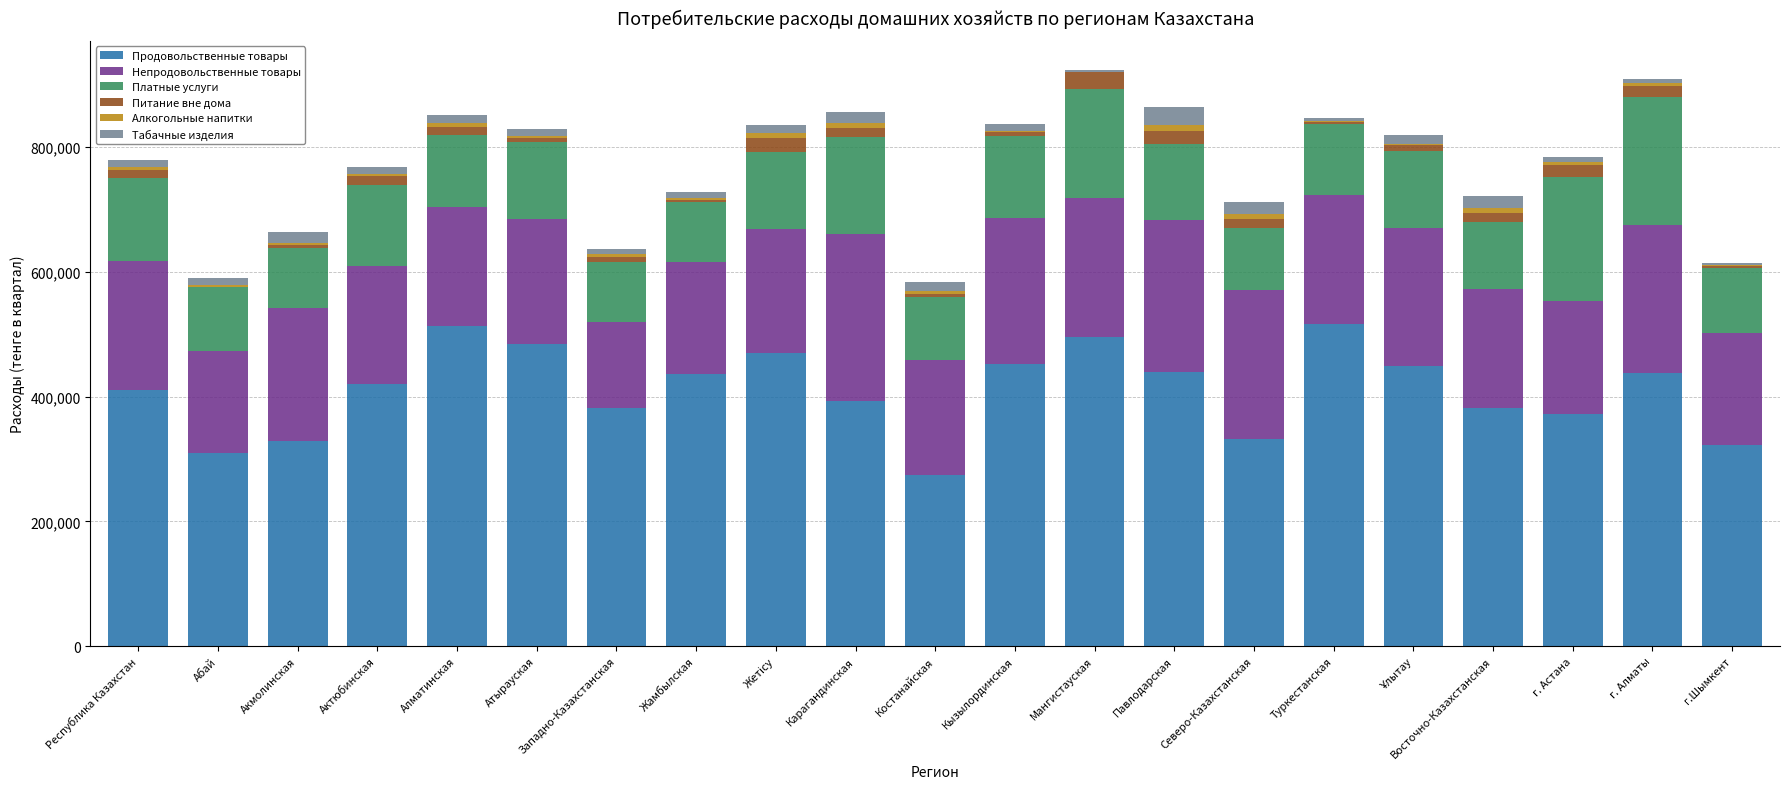

The Продовольственные товары series shows 331628 at Северо-Казахстанская. True or false?

True